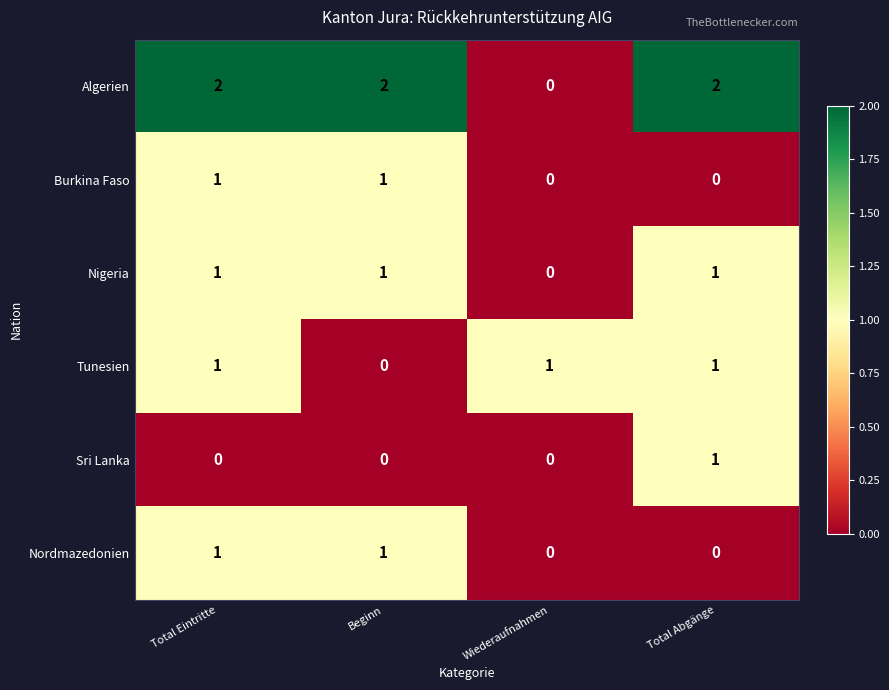

True or false: Nordmazedonien has a value of 1 at Total Eintritte.

True